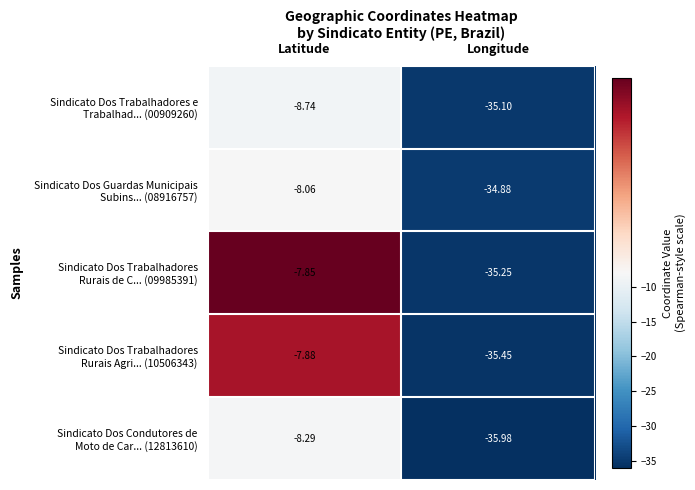

At which category is the sum across all series the highest?

Latitude